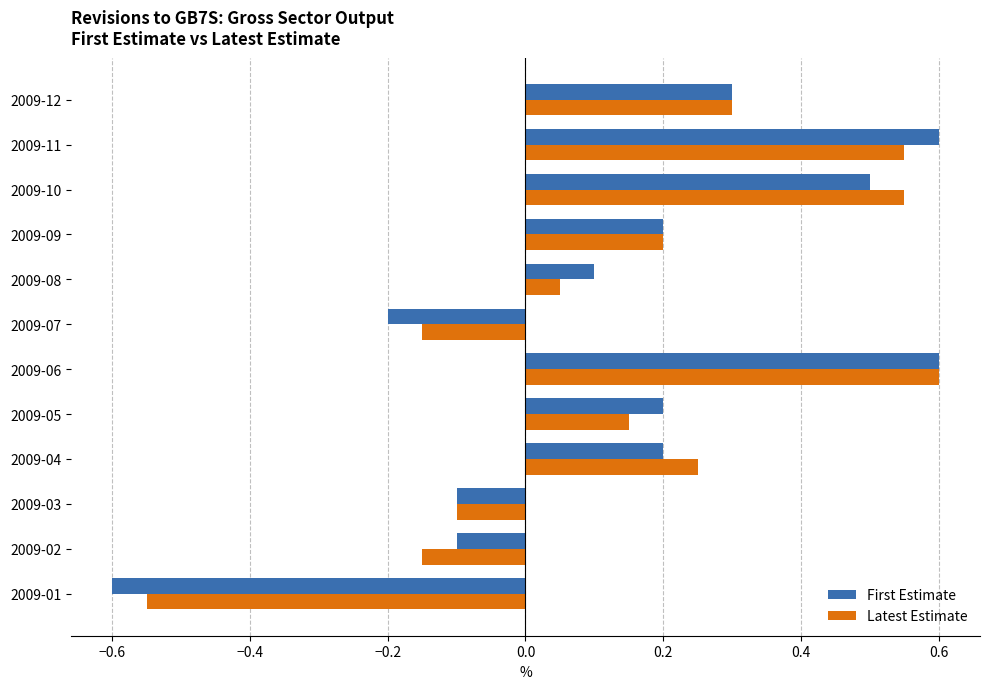

Is the value of First Estimate at 2009-05 greater than the value of Latest Estimate at 2009-02?

Yes